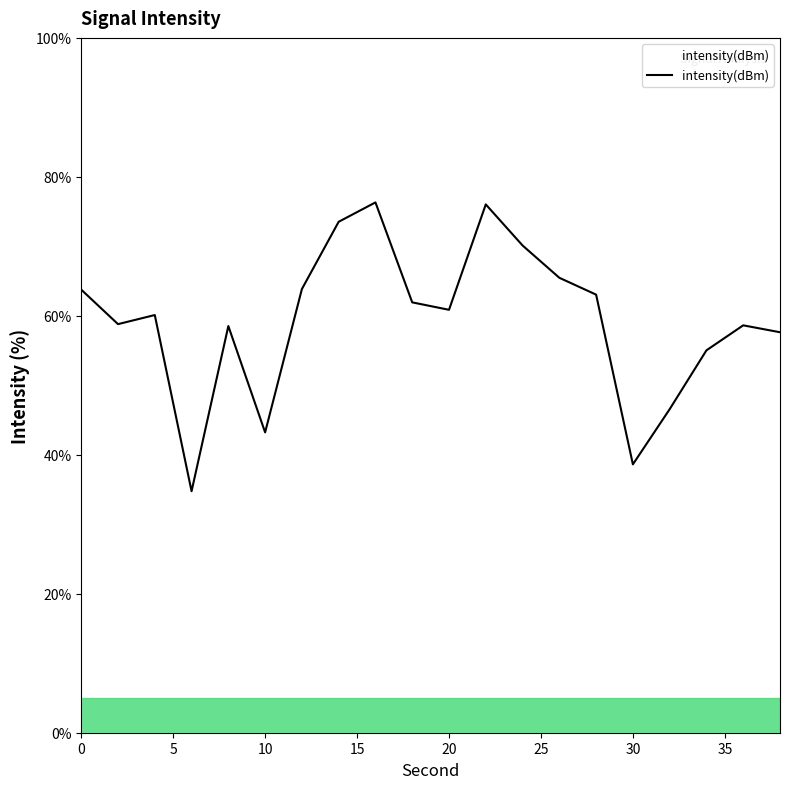

How many categories are shown in the chart?

20